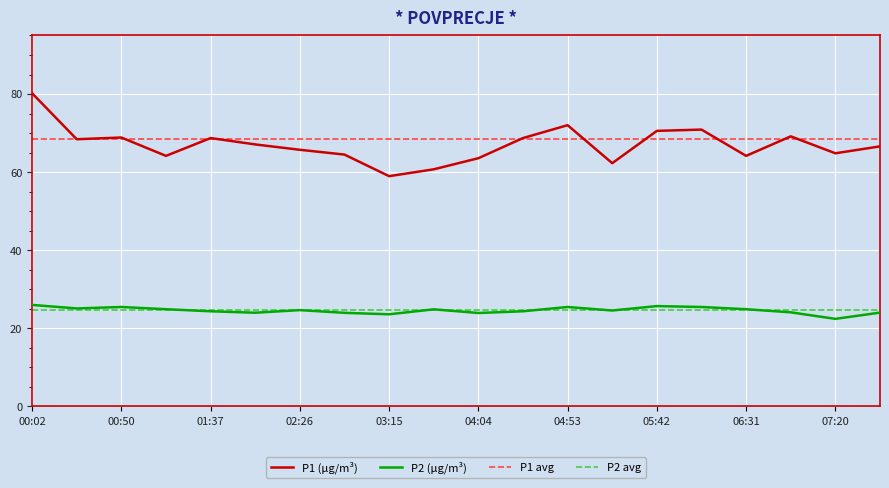

What position from the right is 07:20?

2